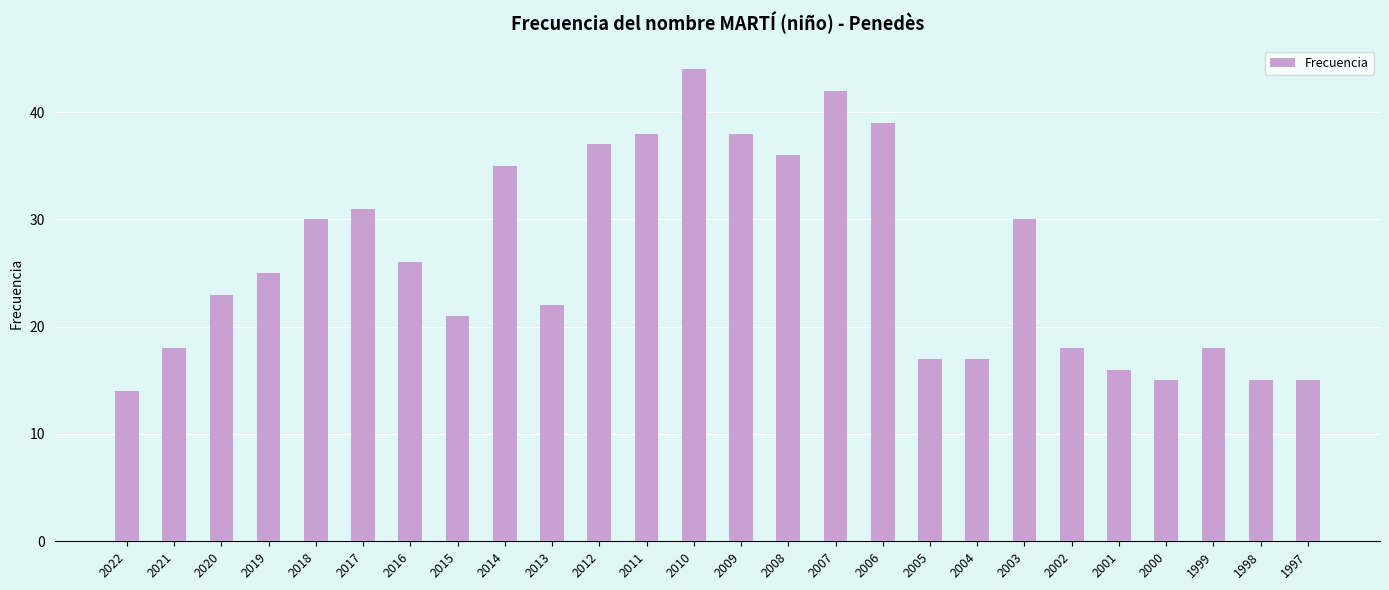

Read the value at 2006, to the nearest 10.

40